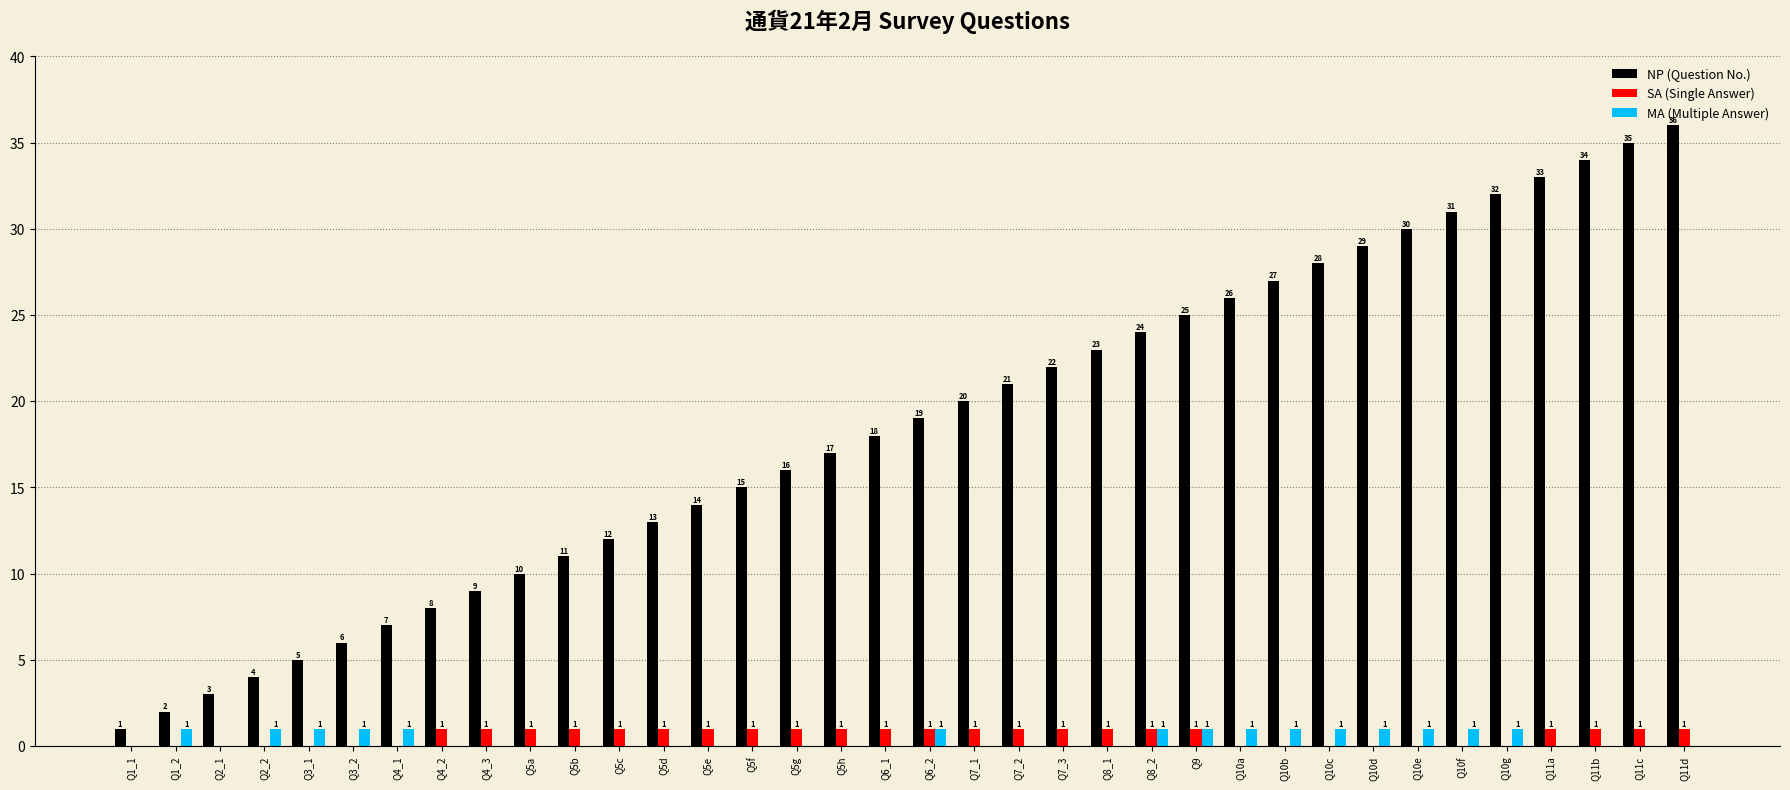

Which series has the widest spread of values?

NP (Question No.)